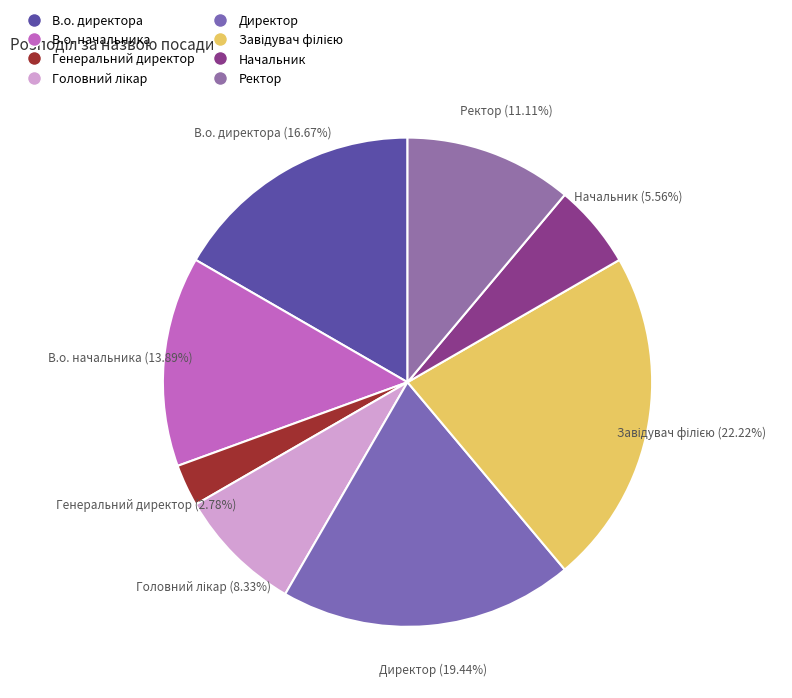

Which category has the smallest portion of the pie?

Генеральний директор